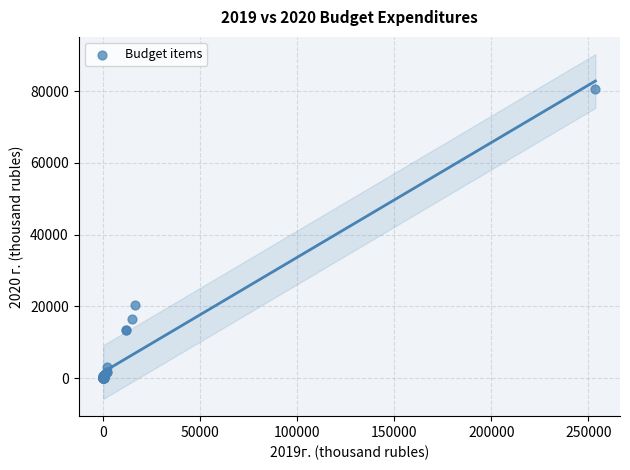

What Y value in the scatter plot is closest to 40317?

20264.0